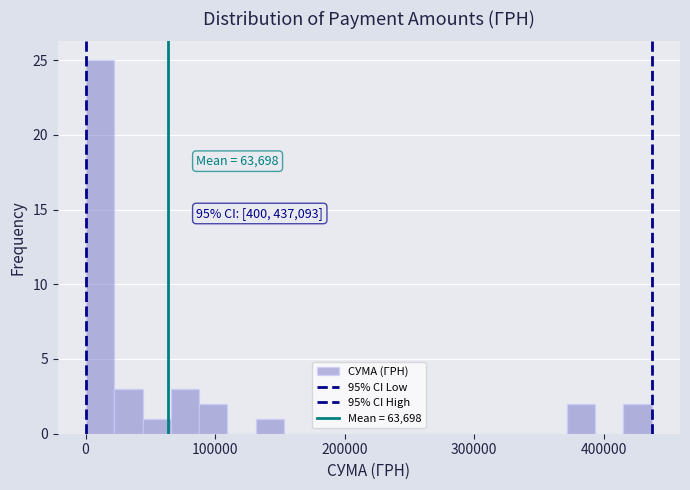

Around what value on the x-axis is the tallest bar? Give the approximate position of its centre, as read against the axis.

10000